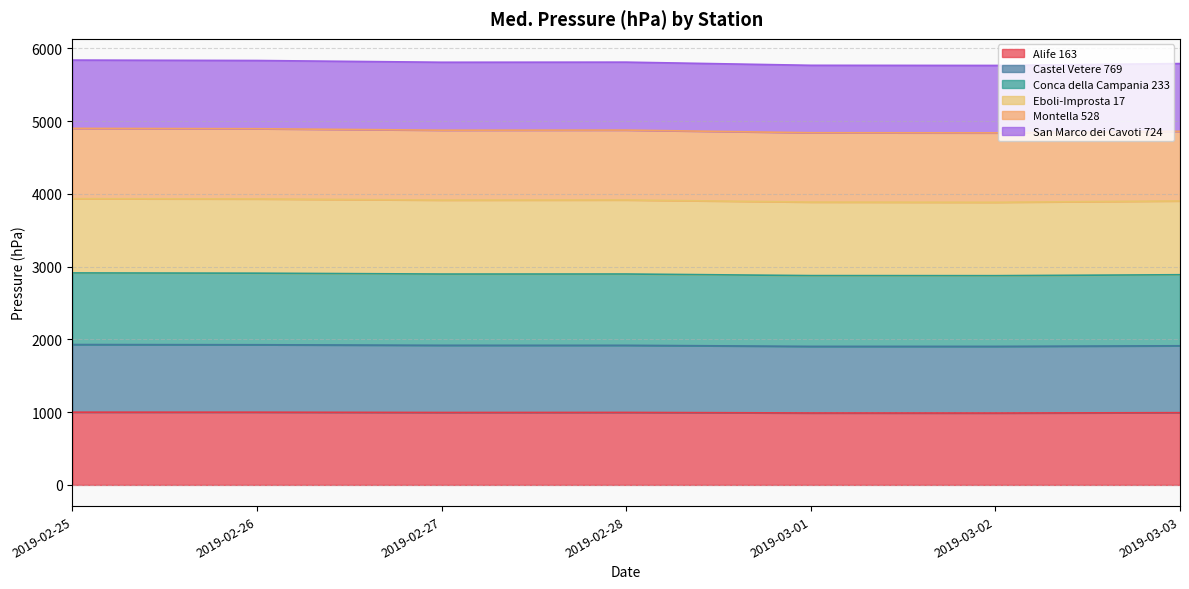

List the series in order of their overall mean, lowest first.

Alife 163, Castel Vetere 769, Montella 528, Conca della Campania 233, Eboli-Improsta 17, San Marco dei Cavoti 724